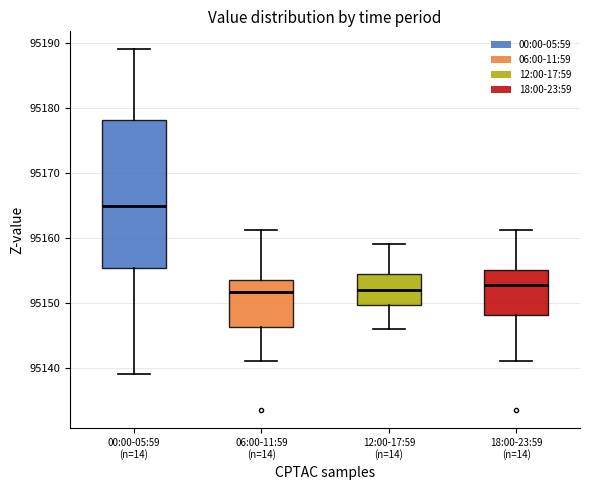

Which box is the tallest, from its lower edge to its upper edge?

00:00-05:59 (n=14)